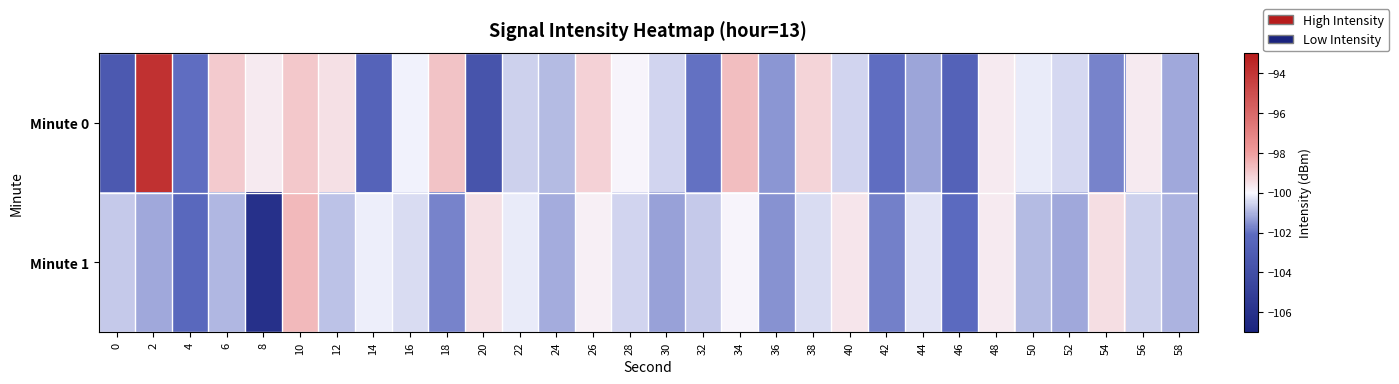

Reading left to right, extract all data points from this chart.

Minute 0: 0=-103.2	2=-93.9	4=-102.0	6=-99.0	8=-99.7	10=-98.9	12=-99.5	14=-102.6	16=-100.1	18=-98.8	20=-103.6	22=-100.6	24=-100.9	26=-99.2	28=-99.9	30=-100.5	32=-102.0	34=-98.7	36=-101.5	38=-99.2	40=-100.5	42=-102.0	44=-101.2	46=-102.6	48=-99.7	50=-100.2	52=-100.5	54=-101.7	56=-99.7	58=-101.2
Minute 1: 0=-100.7	2=-101.2	4=-102.3	6=-101.0	8=-106.0	10=-98.6	12=-100.8	14=-100.1	16=-100.4	18=-101.7	20=-99.5	22=-100.2	24=-101.1	26=-99.8	28=-100.5	30=-101.3	32=-100.7	34=-99.9	36=-101.5	38=-100.4	40=-99.6	42=-101.8	44=-100.3	46=-102.1	48=-99.7	50=-100.9	52=-101.2	54=-99.4	56=-100.6	58=-101.0